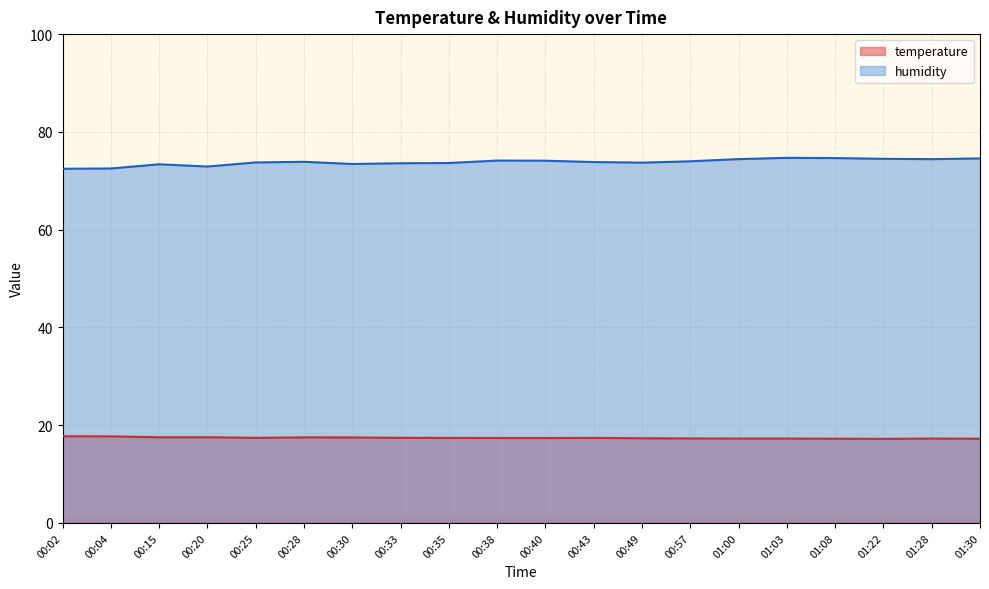

True or false: temperature and humidity cross at least once.

False